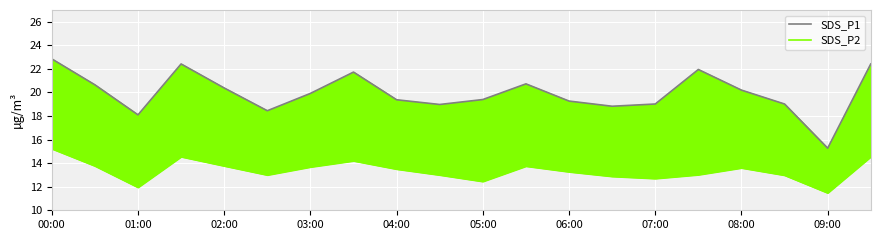

Which series has the largest total across all categories?

SDS_P1